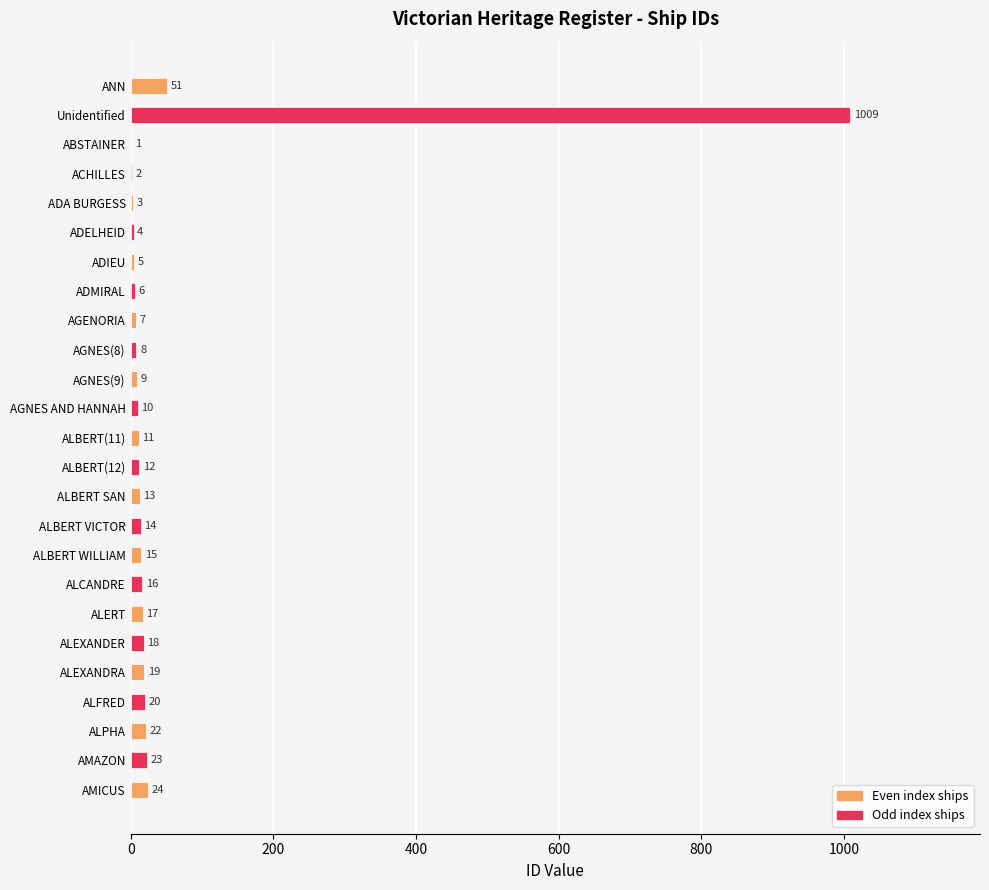

Between ALFRED and ADA BURGESS, which is larger?

ALFRED